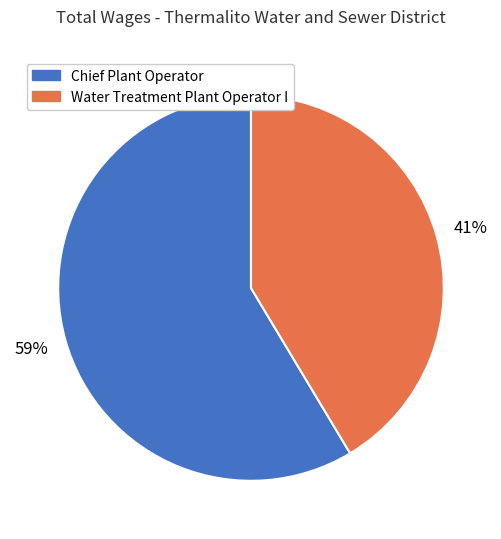

Do Chief Plant Operator and Water Treatment Plant Operator I together represent more than half of the pie?

Yes